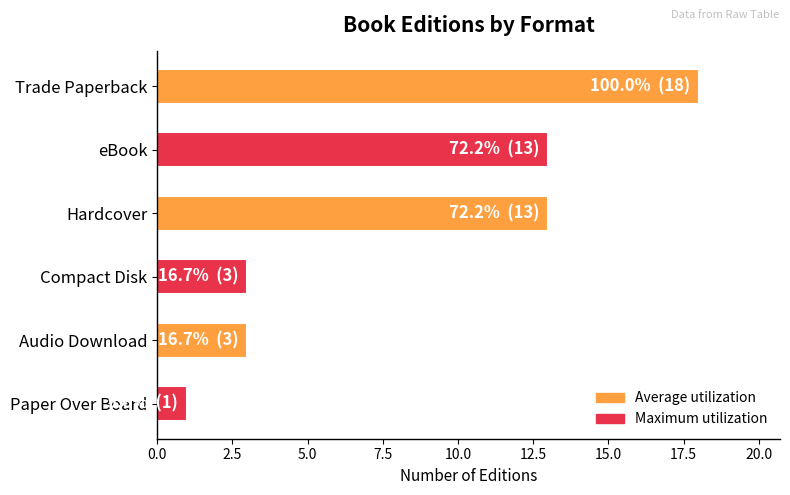

Count the values in the range 3 to 13.

4